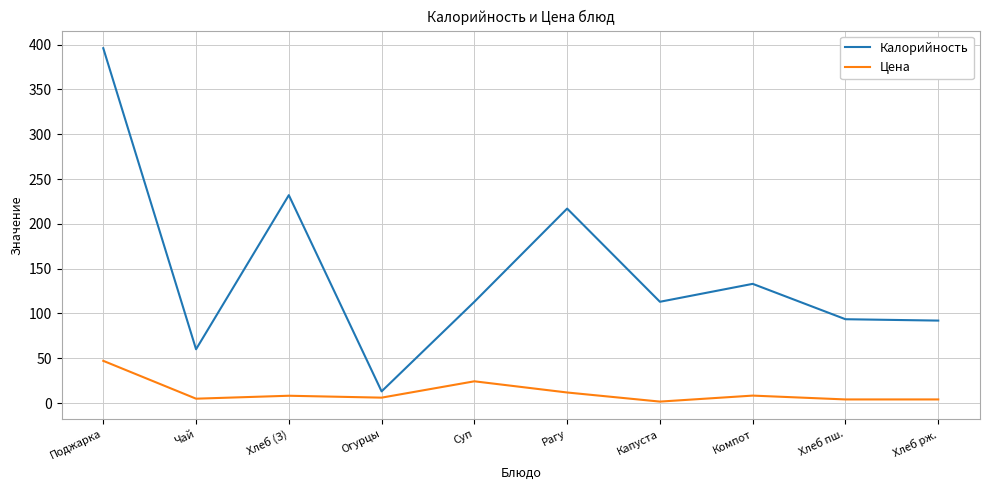

True or false: Калорийность has a value of 92.0 at Хлеб рж..

True